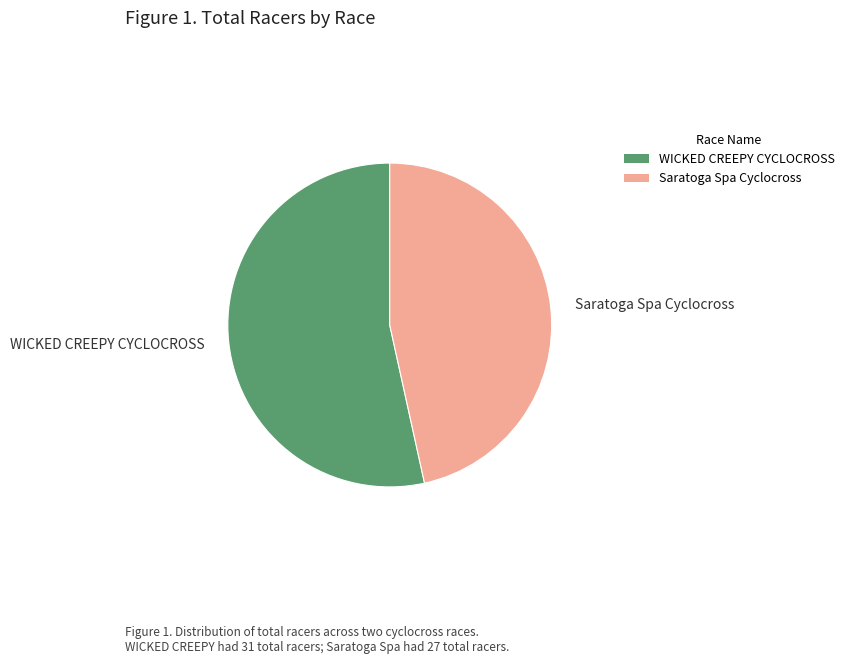

Does Saratoga Spa Cyclocross account for over 50% of the chart?

No